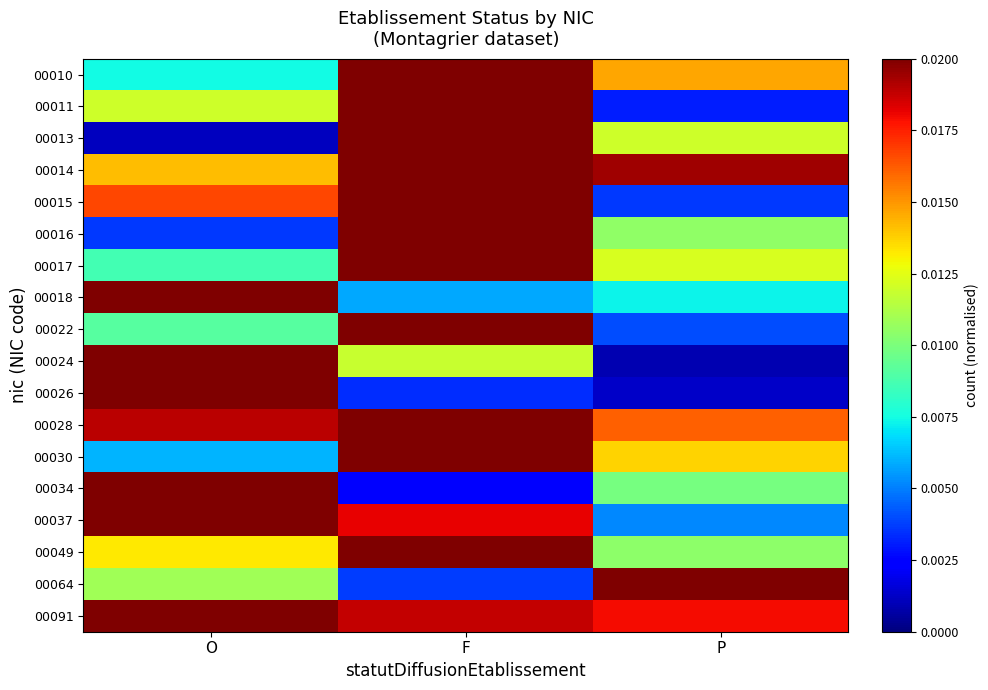

Which label corresponds to the largest value in the chart?

P